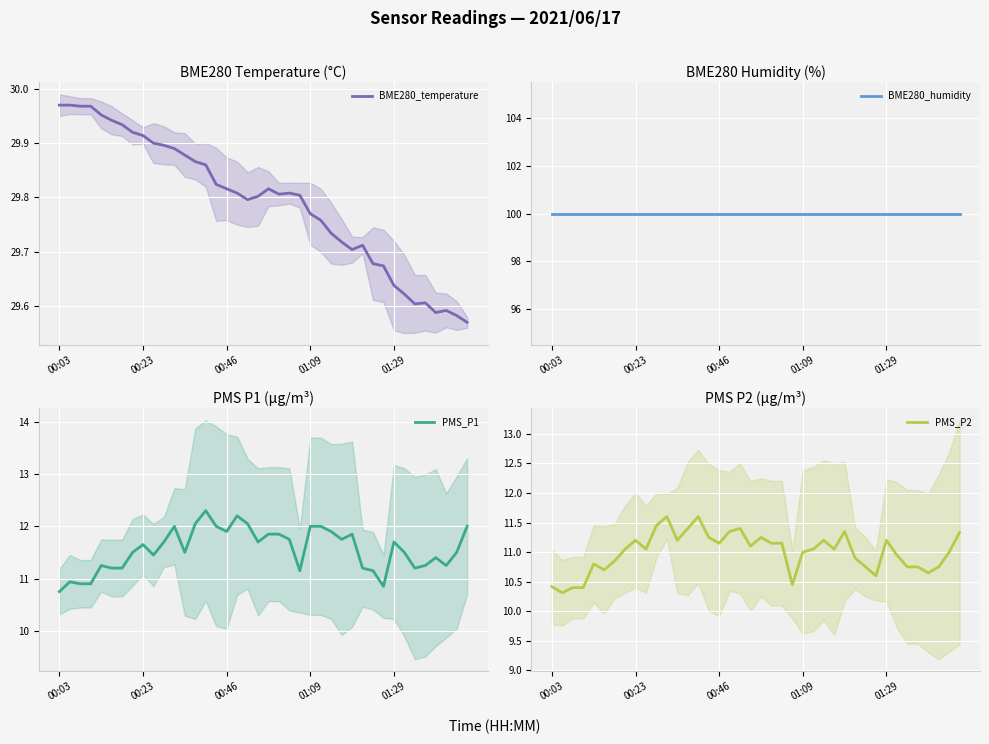

What position from the left is 27?

28